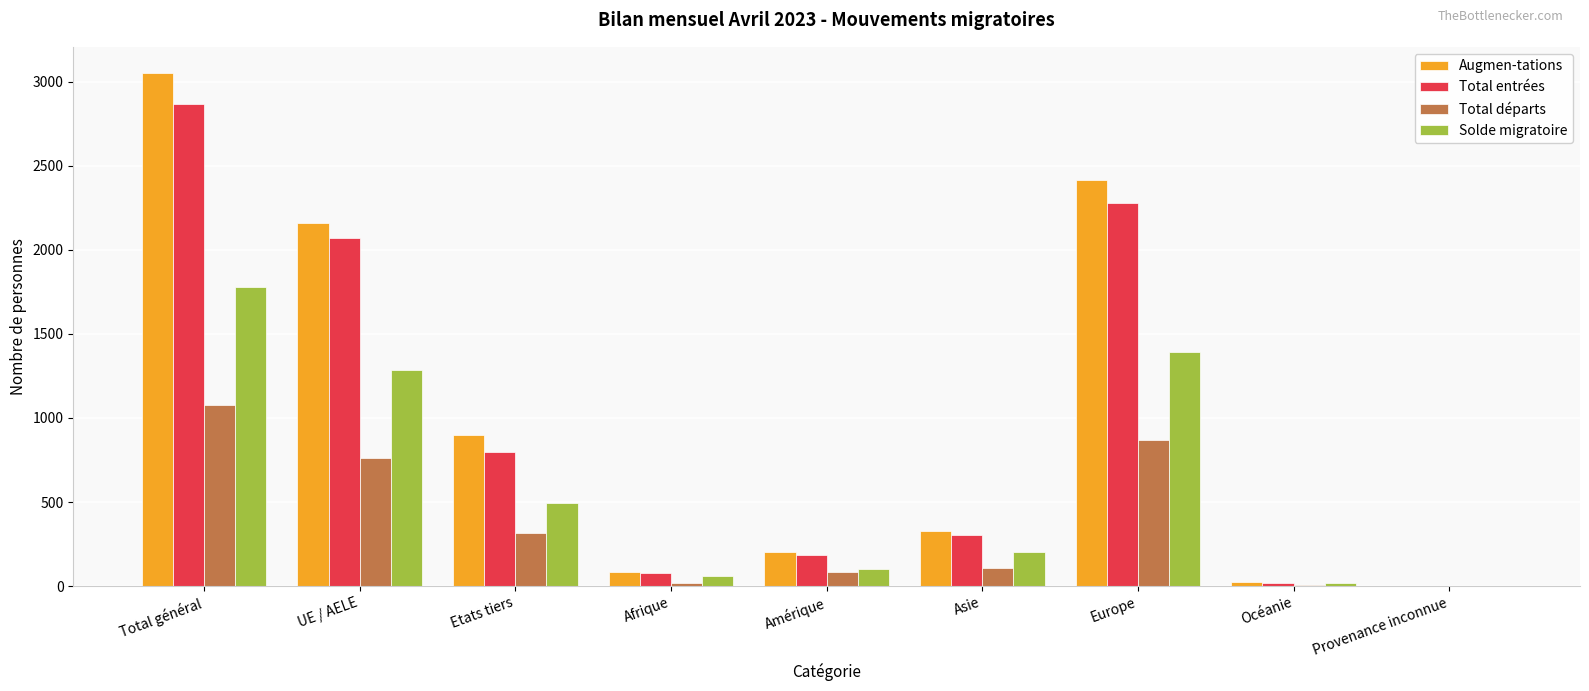

Which series changed the most between Total général and Europe?

Augmen-tations